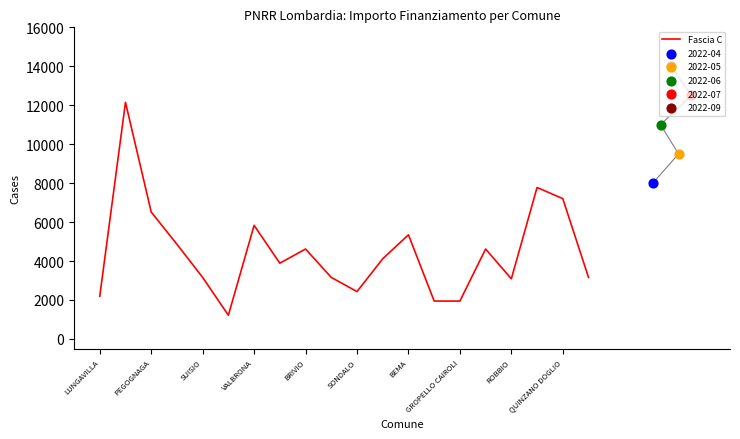

Which has a higher value, LUNGAVILLA or 19?

19